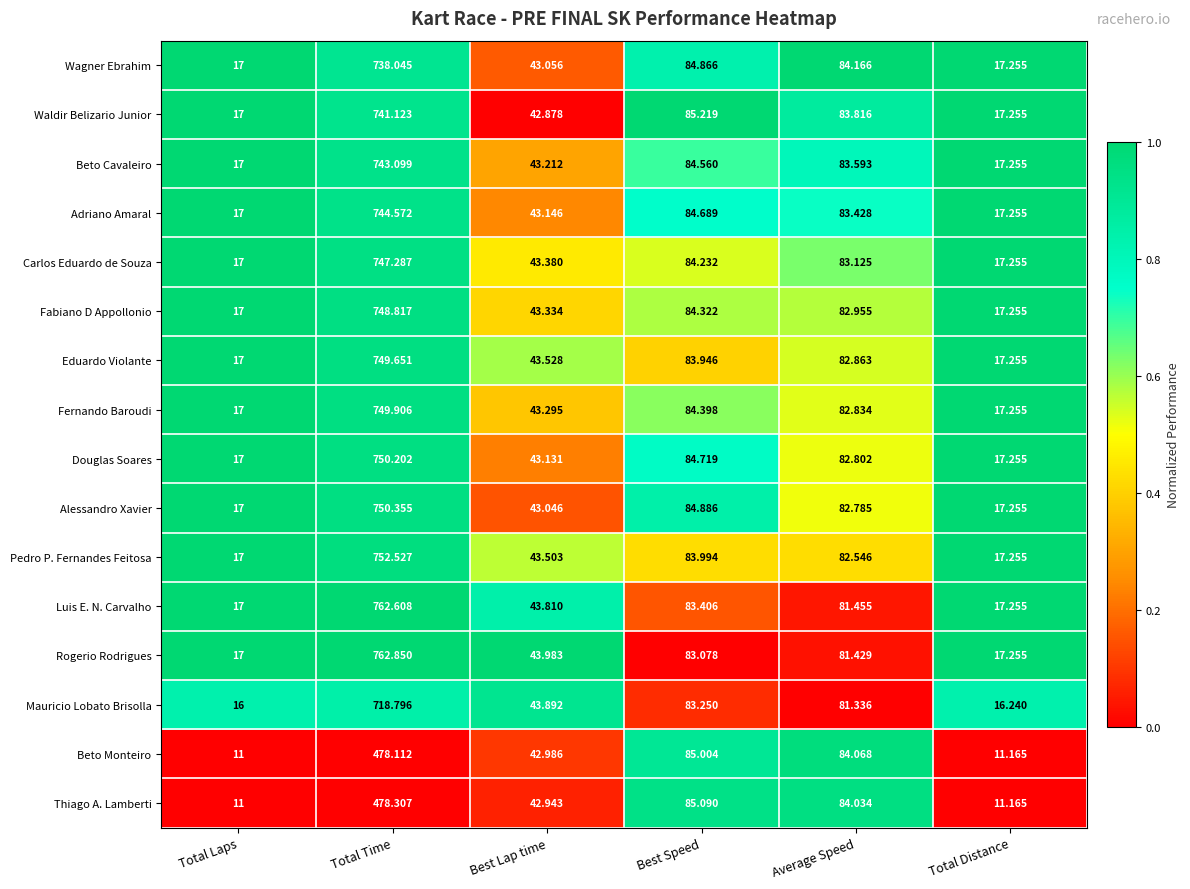

Which series has the largest total across all categories?

Rogerio Rodrigues